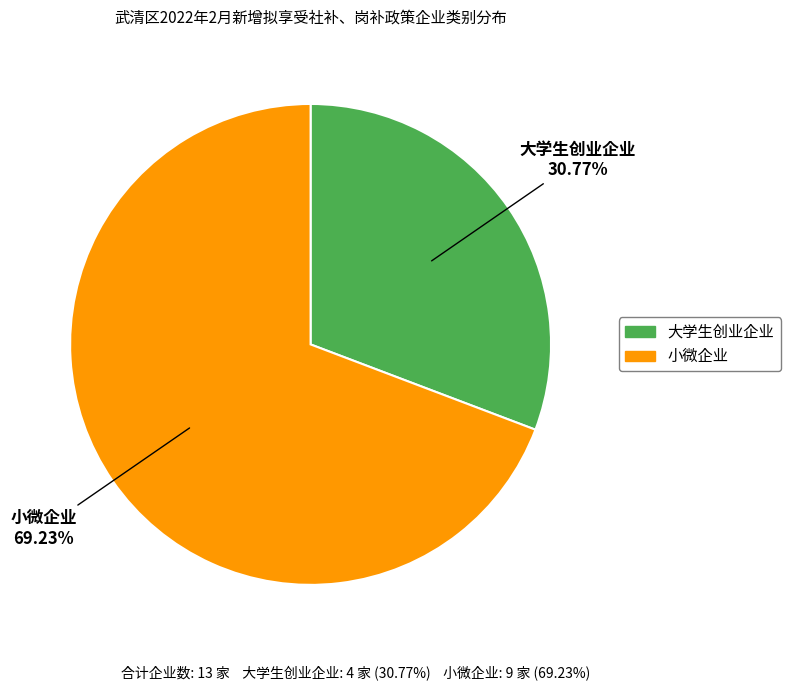

Do 小微企业 and 大学生创业企业 together represent more than half of the pie?

Yes